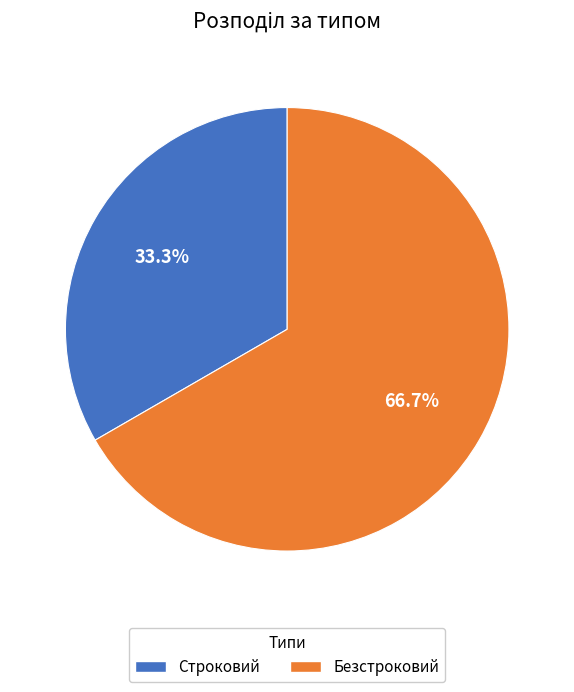

To the nearest percent, what is the average slice percentage?

50%